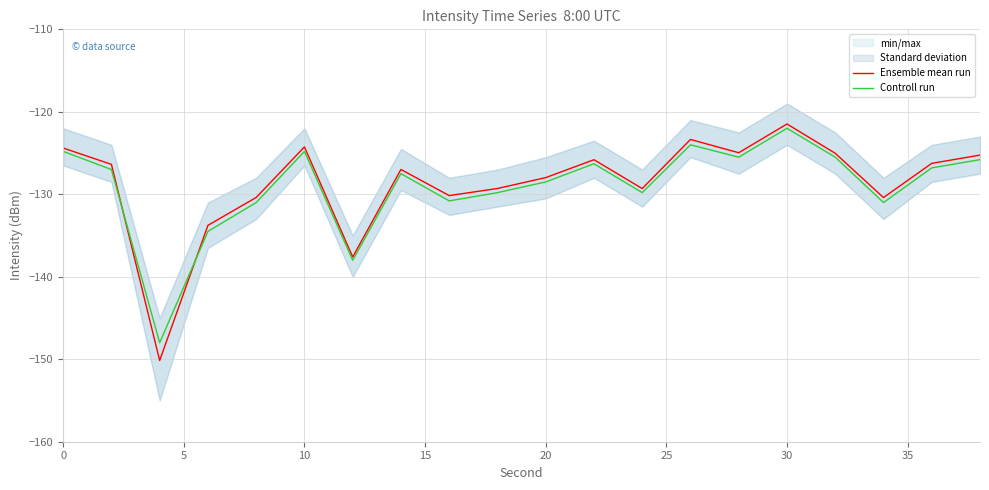

What is the value of the Controll run point at the 17th from the left?

-125.5